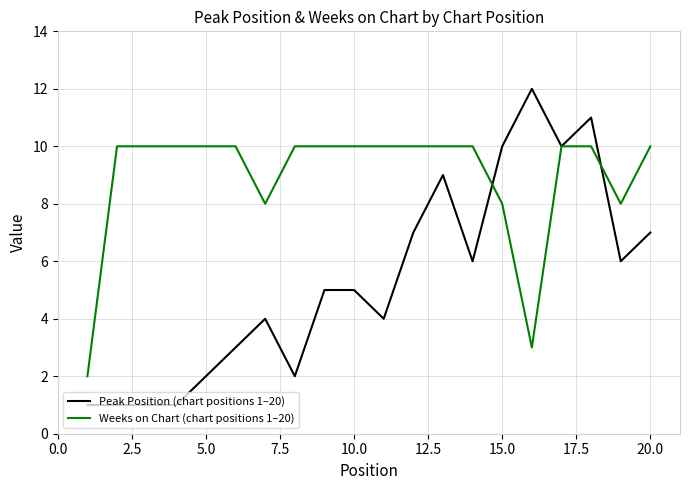

Rank the series by their average value, from lowest to highest.

Peak Position (chart positions 1–20), Weeks on Chart (chart positions 1–20)